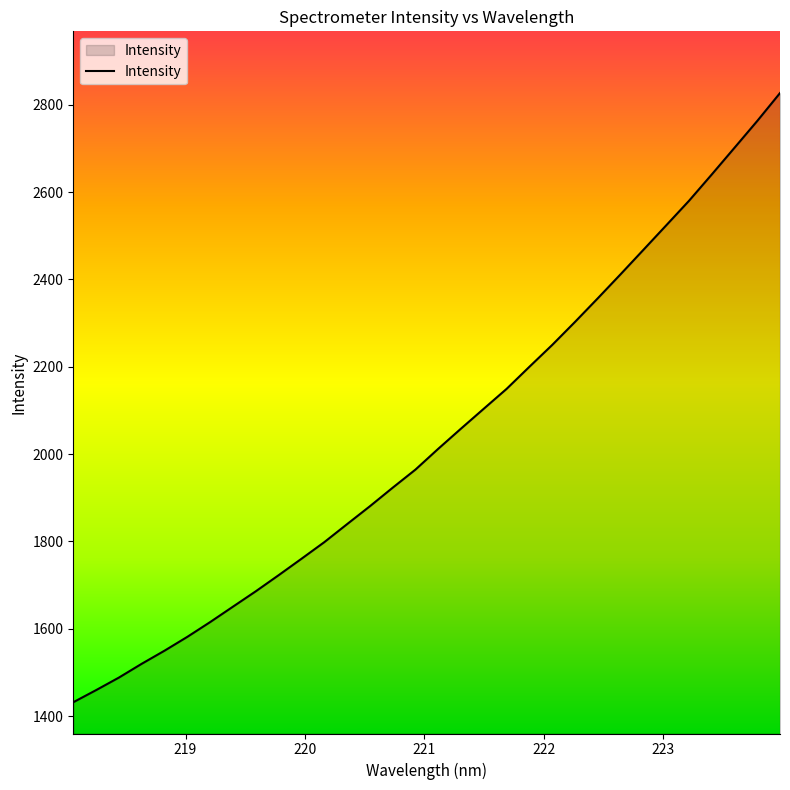

What is the minimum value shown in the chart?

1431.9